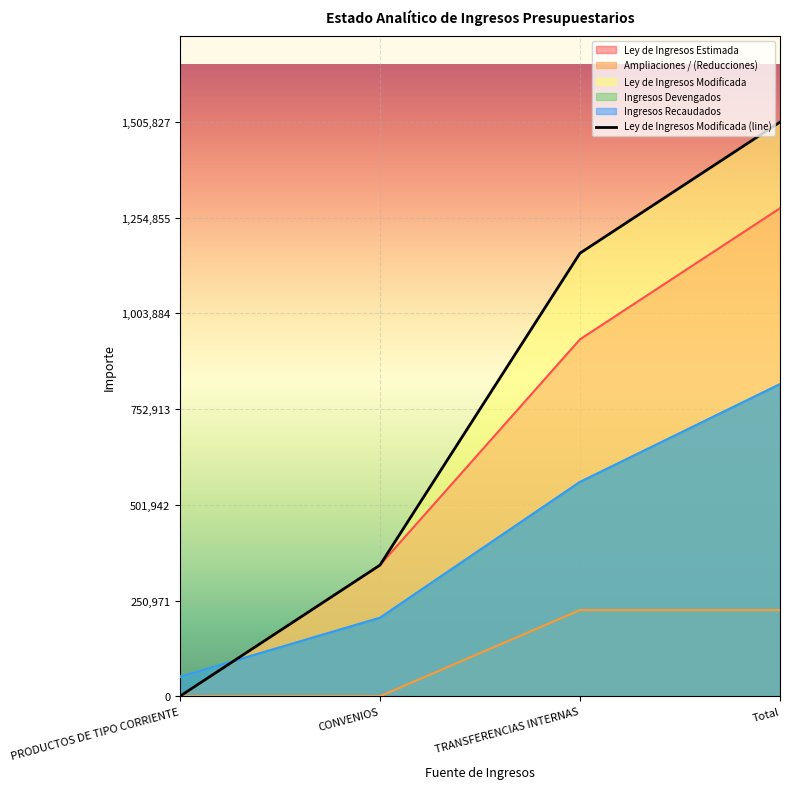

True or false: Ley de Ingresos Modificada has more than 2 points higher than both neighbors.

False